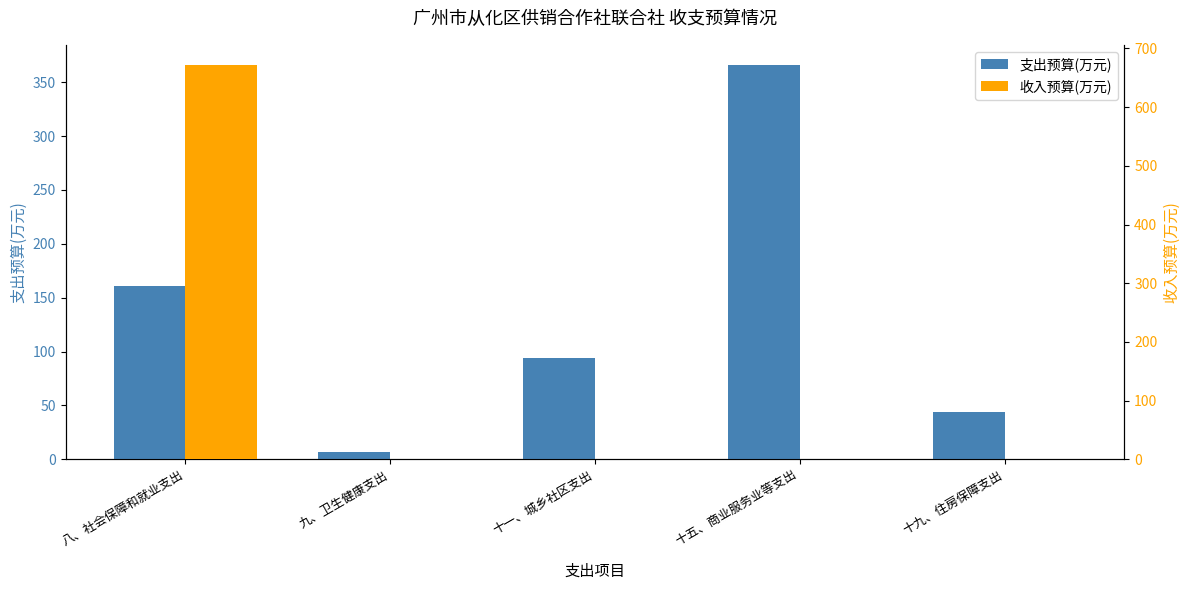

At which category is the sum across all series the highest?

八、社会保障和就业支出